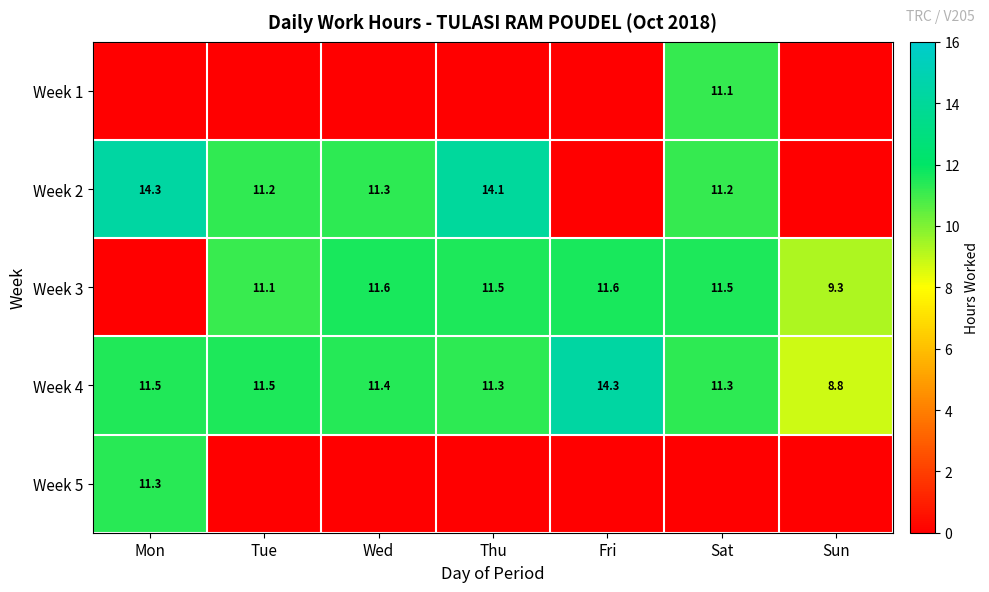

At which label does Week 4 reach its peak?

Fri